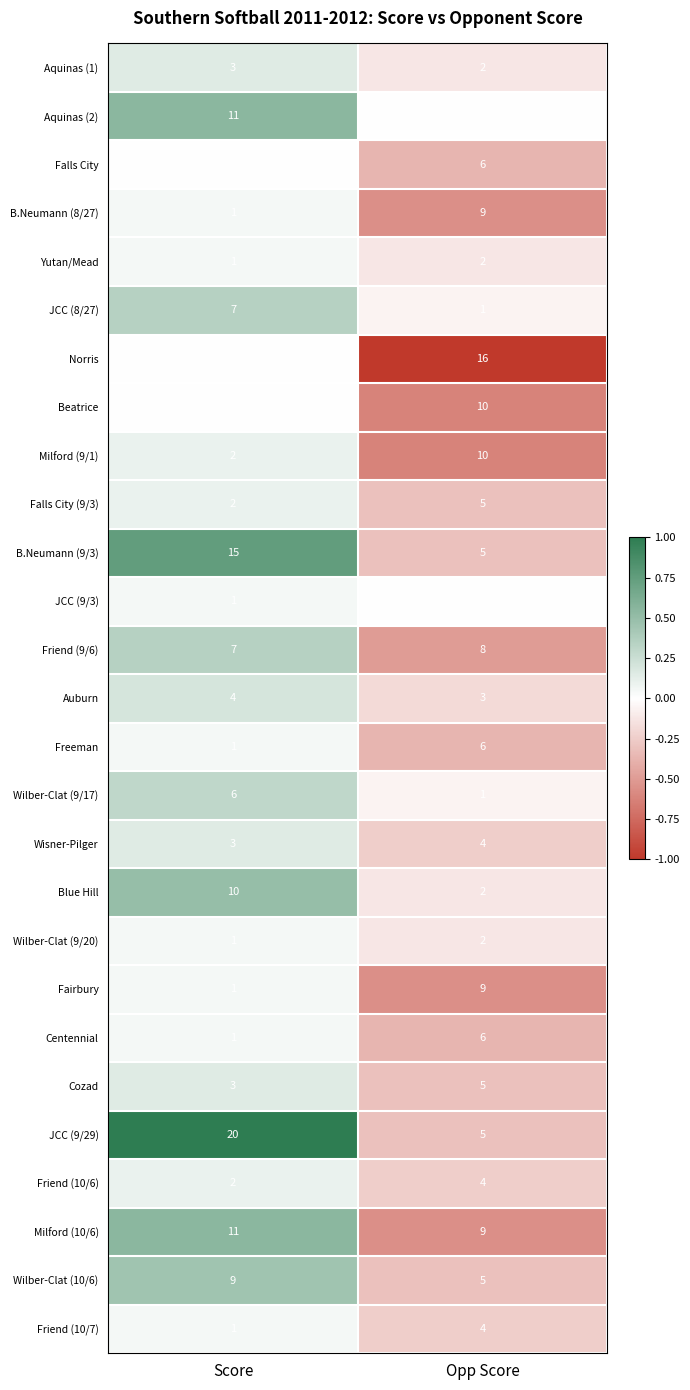

What is the maximum value shown in the chart?

20